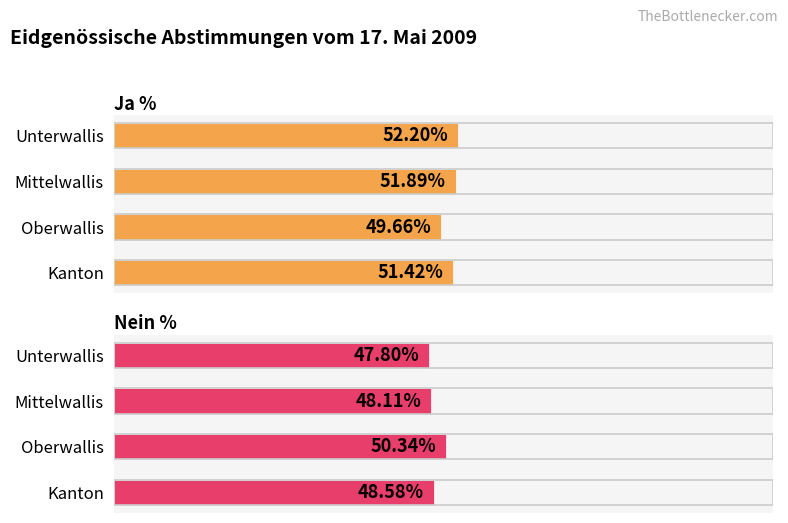

How many categories are shown in the chart?

4